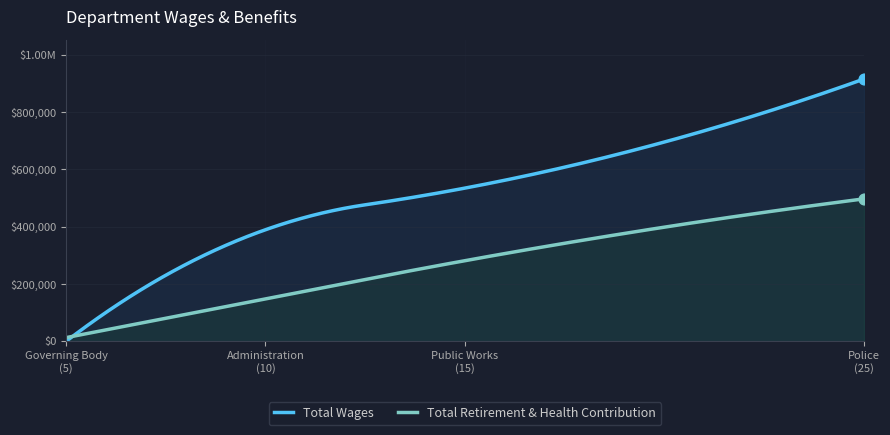

Is the value of Total Wages at Governing Body greater than the value of Total Retirement & Health Contribution at Police?

No